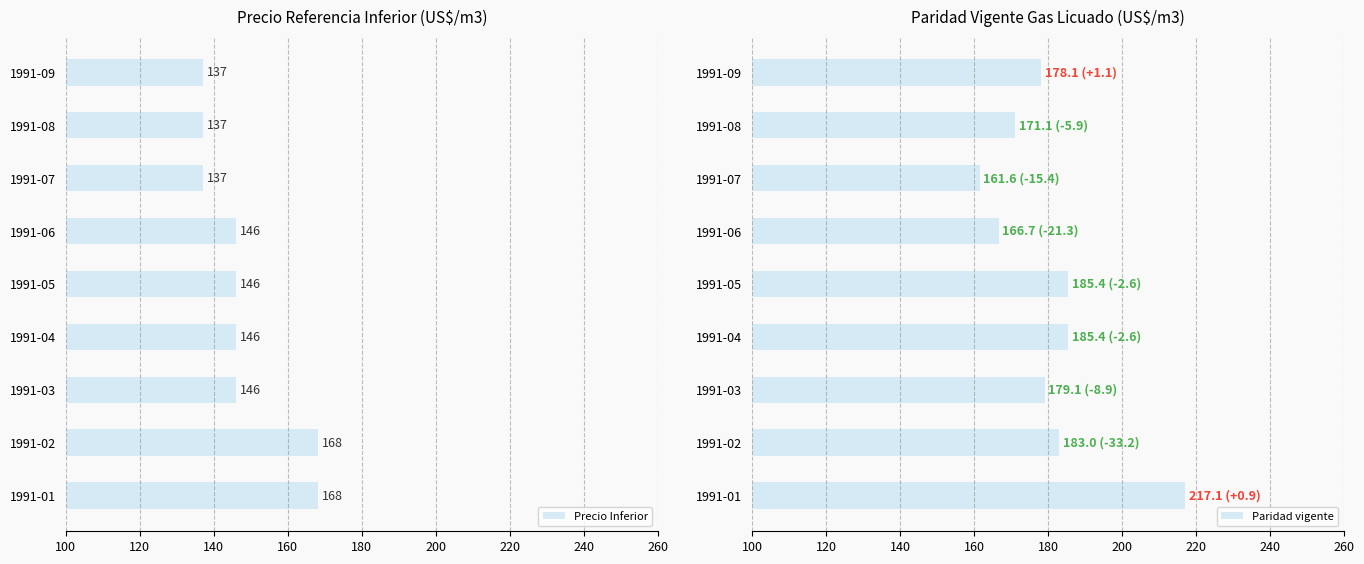

What is the smallest value displayed?

137.0